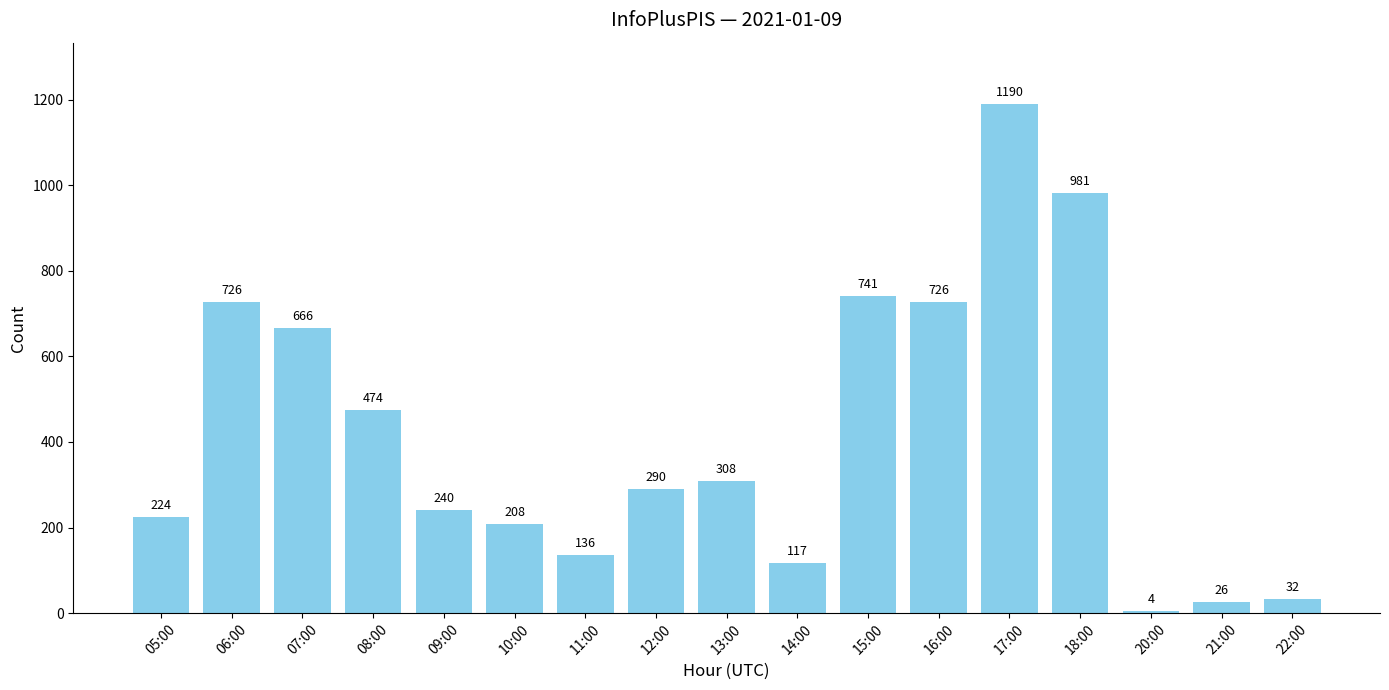

What is the maximum value shown in the chart?

1190